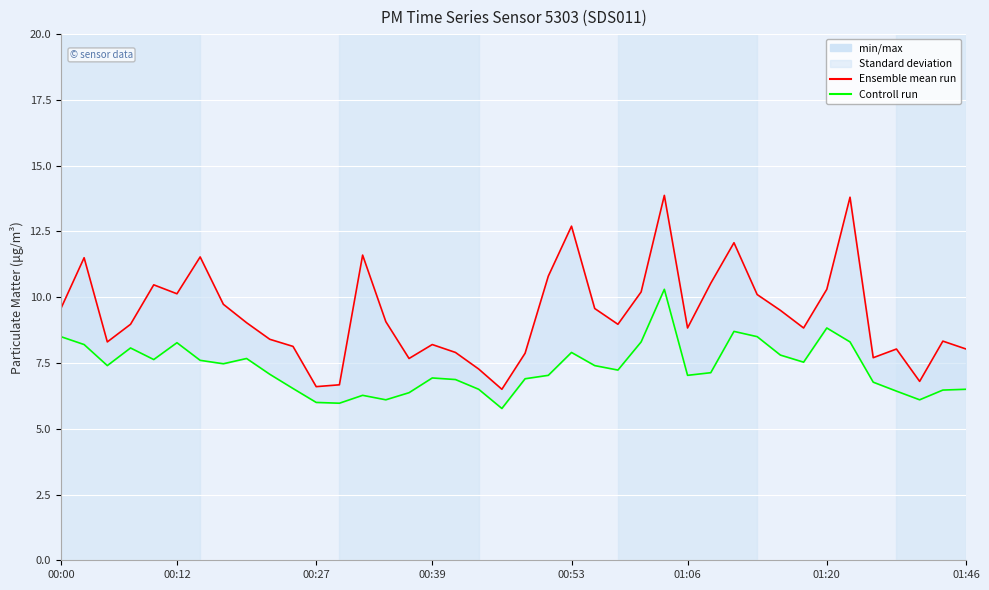

Which category has the highest value in the Ensemble mean run series?

26